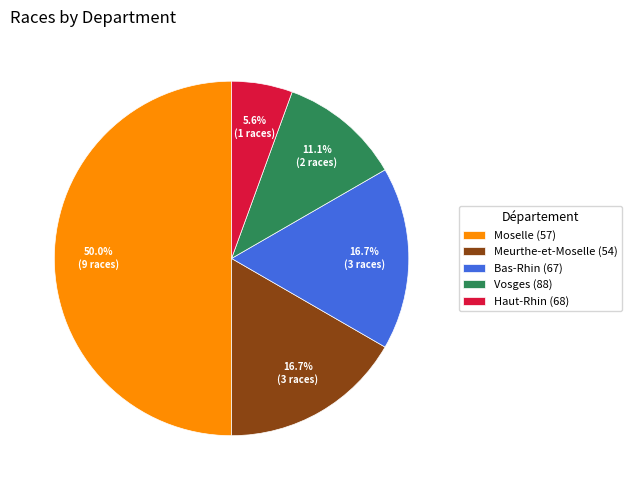

How much of the chart is everything except Moselle (57)?

50.0%